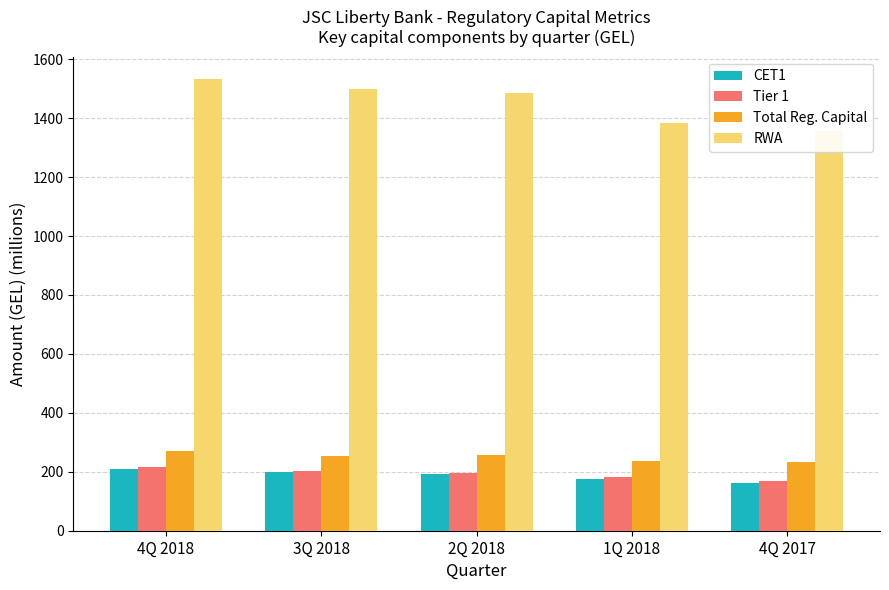

At which category does the chart reach its minimum across all series?

4Q 2017